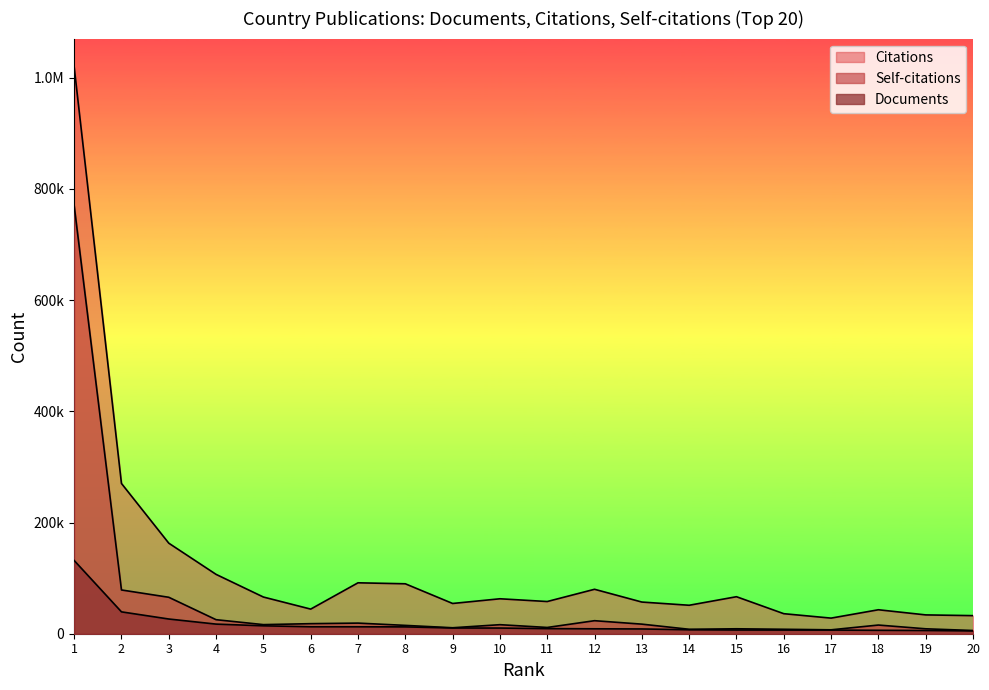

How many categories are shown in the chart?

20